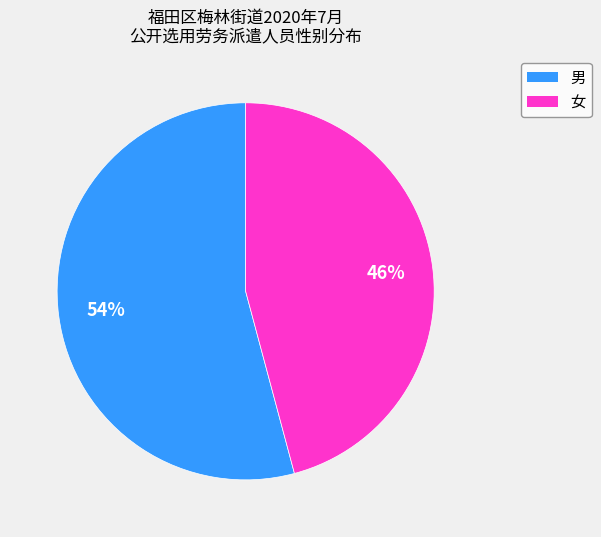

How many segments does this pie chart have?

2